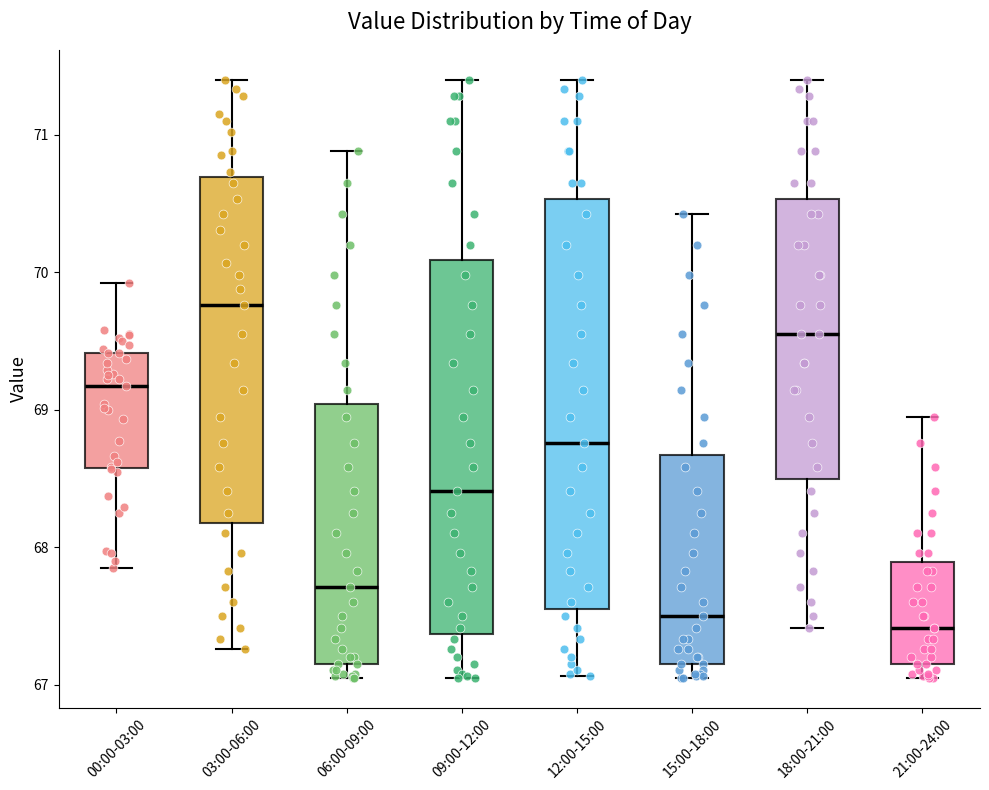

Reading left to right, read every box against the y-axis: the position of its median line, the range the box covers, and the ends of its whiskers. The values are not printed on the chart, so give them approximately, as read against the axis.

00:00-03:00: median 69.2, box 68.6 to 69.4, whiskers 67.9 to 69.9
03:00-06:00: median 69.8, box 68.2 to 70.7, whiskers 67.3 to 71.4
06:00-09:00: median 67.7, box 67.2 to 69.0, whiskers 67.1 to 70.9
09:00-12:00: median 68.4, box 67.4 to 70.1, whiskers 67.1 to 71.4
12:00-15:00: median 68.8, box 67.6 to 70.5, whiskers 67.1 to 71.4
15:00-18:00: median 67.5, box 67.2 to 68.7, whiskers 67.1 to 70.4
18:00-21:00: median 69.6, box 68.5 to 70.5, whiskers 67.4 to 71.4
21:00-24:00: median 67.4, box 67.2 to 67.9, whiskers 67.1 to 69.0